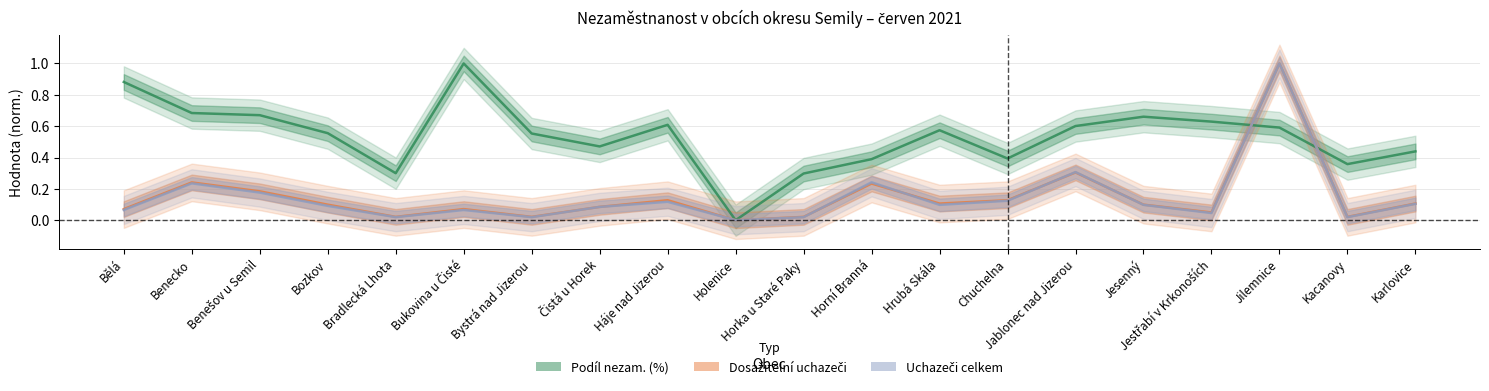

The Podíl nezam. (%) series shows 0.9 at Bozkov. True or false?

False